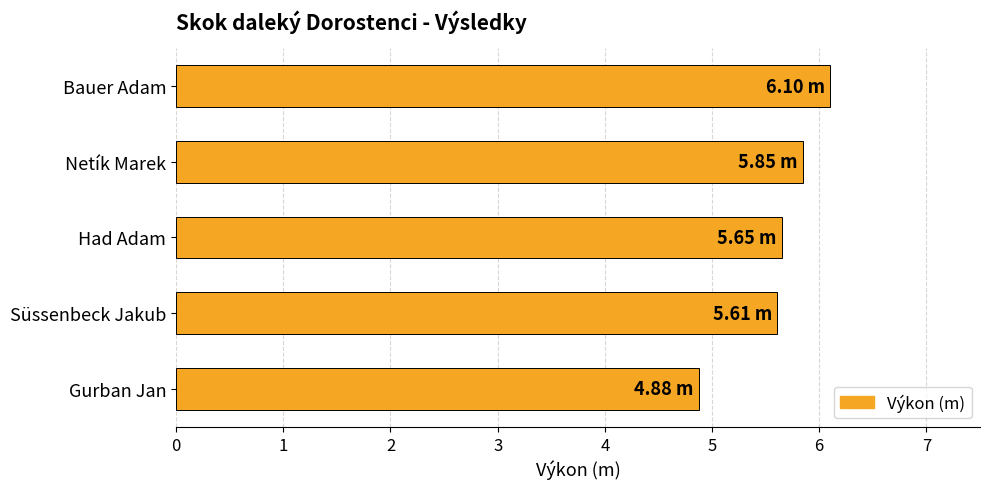

Where is the data nearest to the value 5?

Gurban Jan